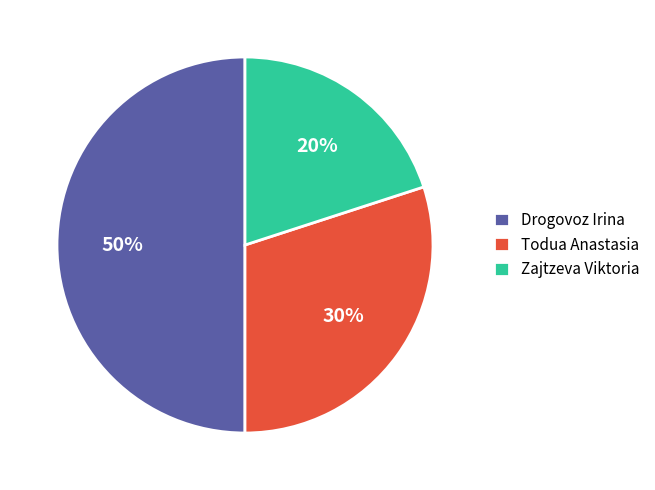

Do Drogovoz Irina and Todua Anastasia together represent more than half of the pie?

Yes